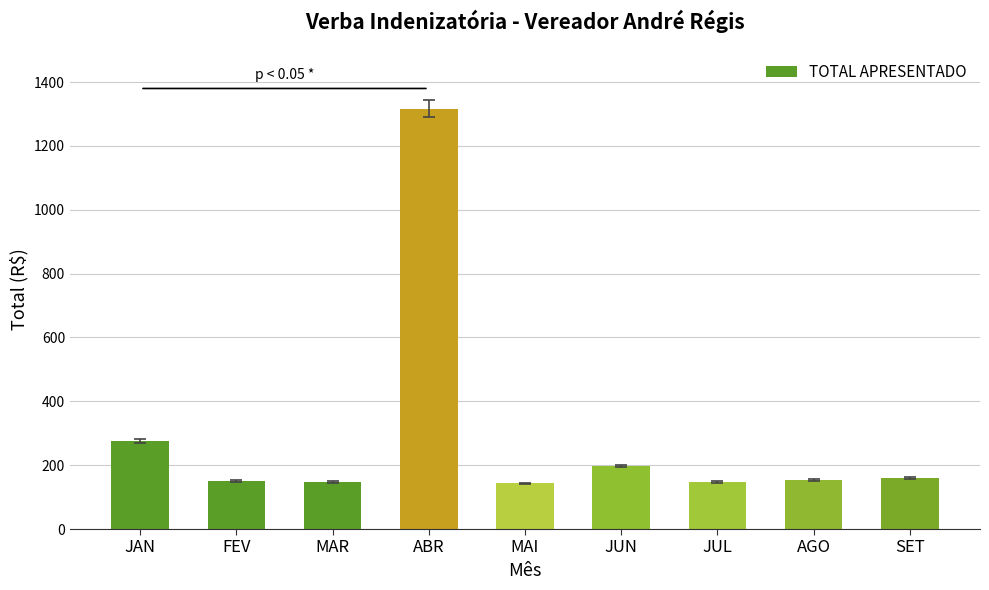

How many data points are less than 153?

4